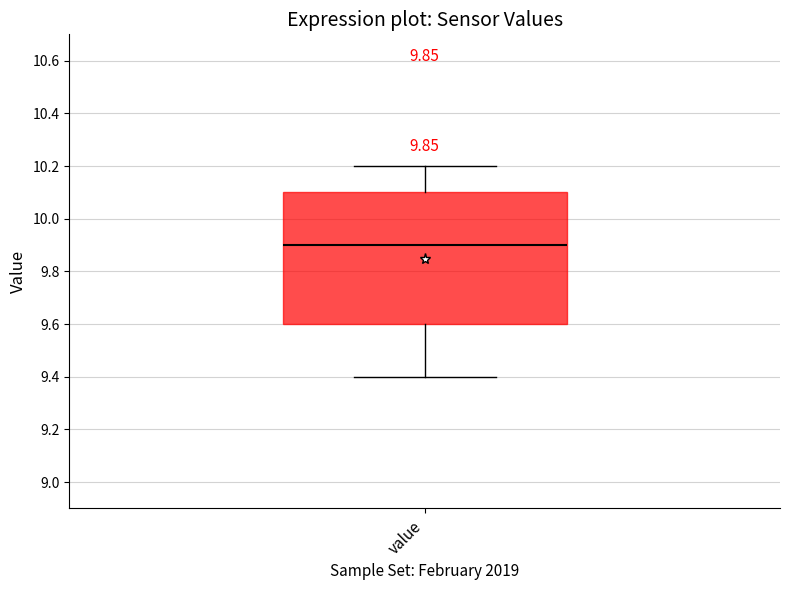

Where does the upper whisker of the box for value end on the y-axis? The values are not printed on the chart, so give them approximately, as read against the axis.

10.2